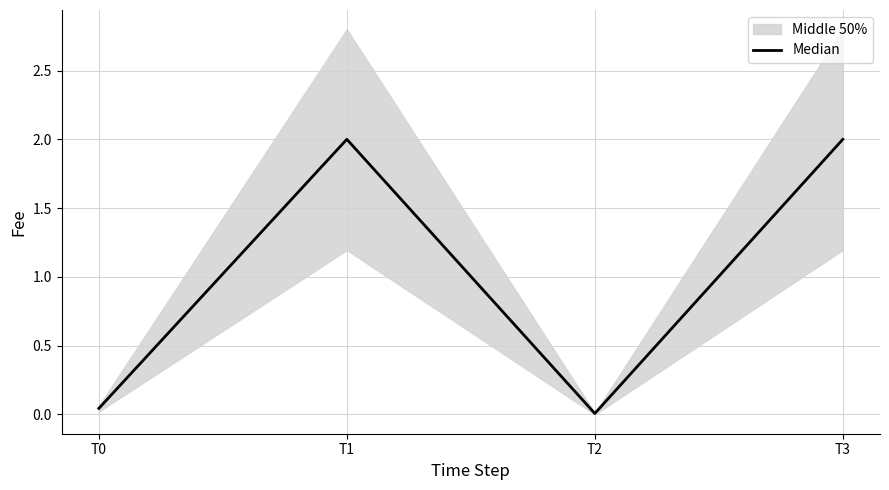

Does the chart display data point markers on the line(s)?

No